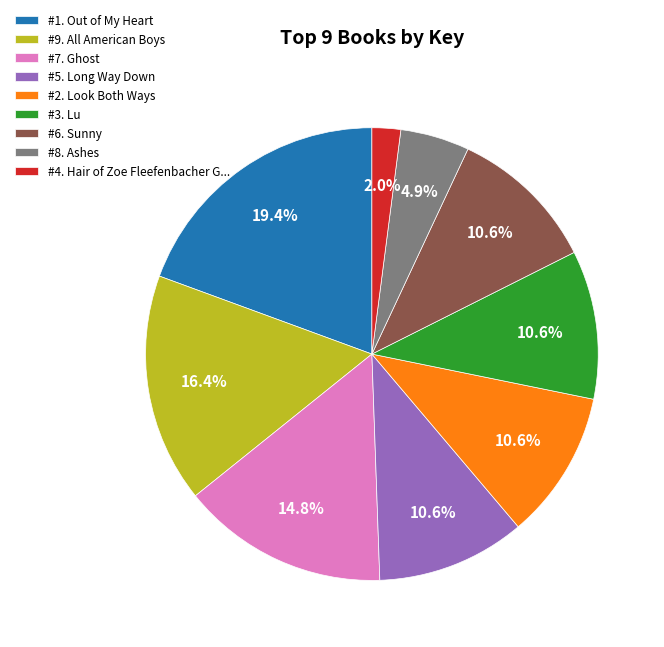

To the nearest percent, what is the difference between the largest and smallest slice percentages?

17%